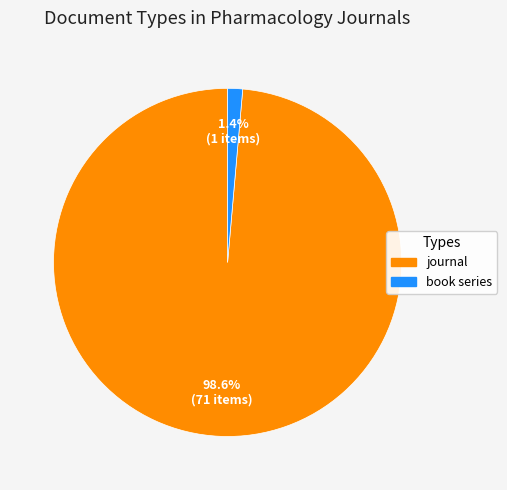

What portion of the pie excludes journal?

1.4%